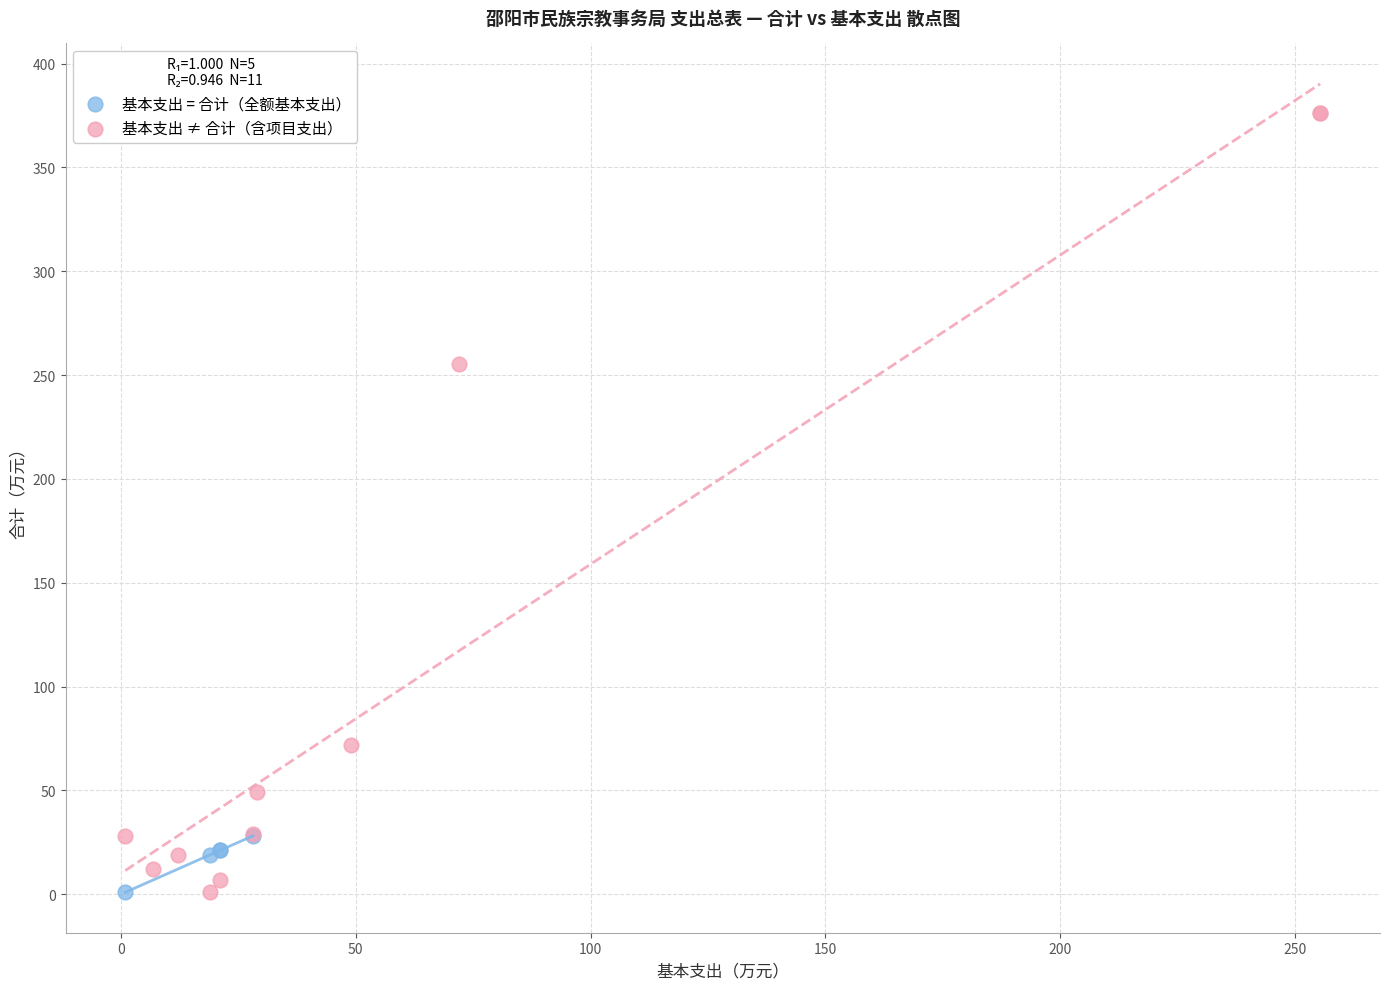

Which series contains the highest Y value?

基本支出 ≠ 合计（含项目支出）